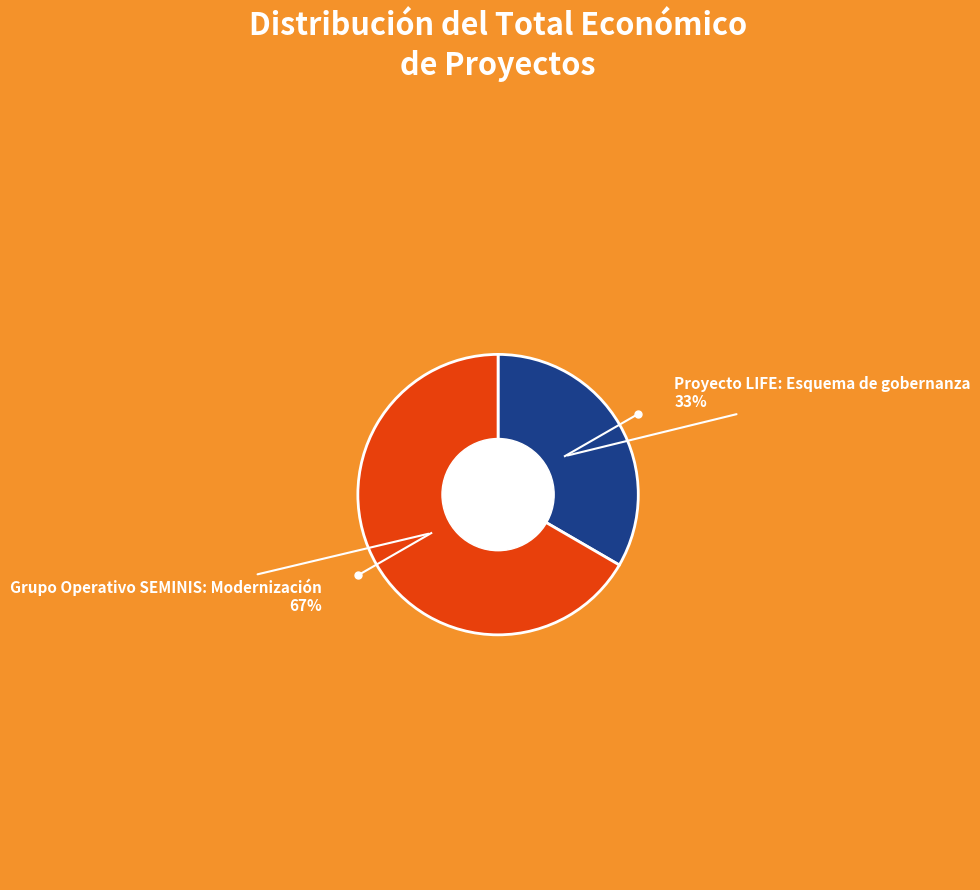

To the nearest percent, what is the average slice percentage?

50%